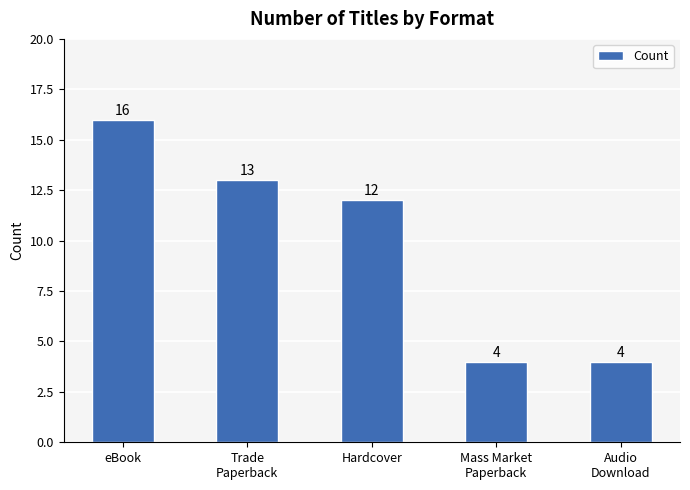

What is the sum of the values at Trade
Paperback and eBook?

29